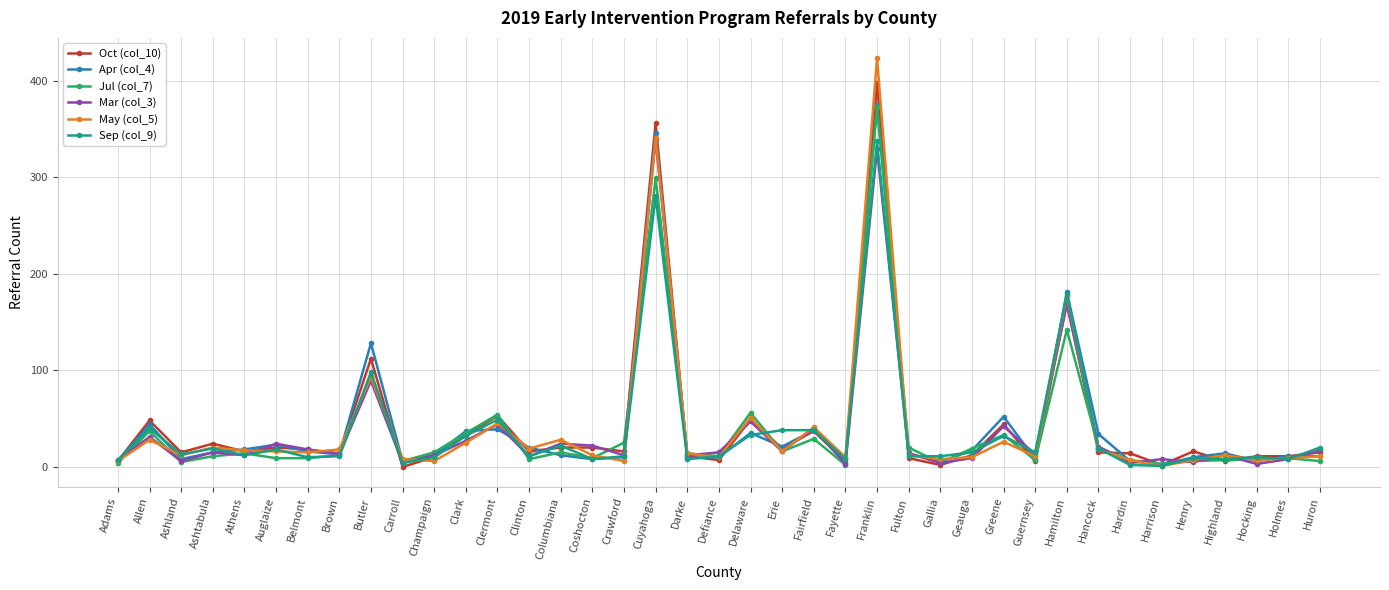

Is the value of Jul (col_7) at Carroll greater than the value of Mar (col_3) at Columbiana?

No